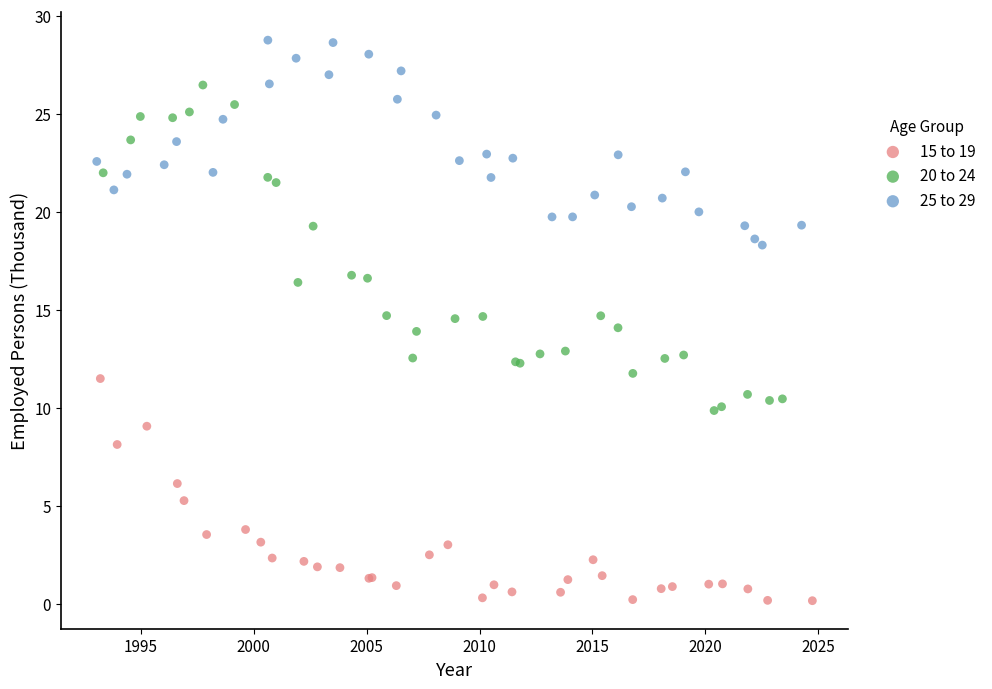

Which series has the widest spread of Y values?

20 to 24